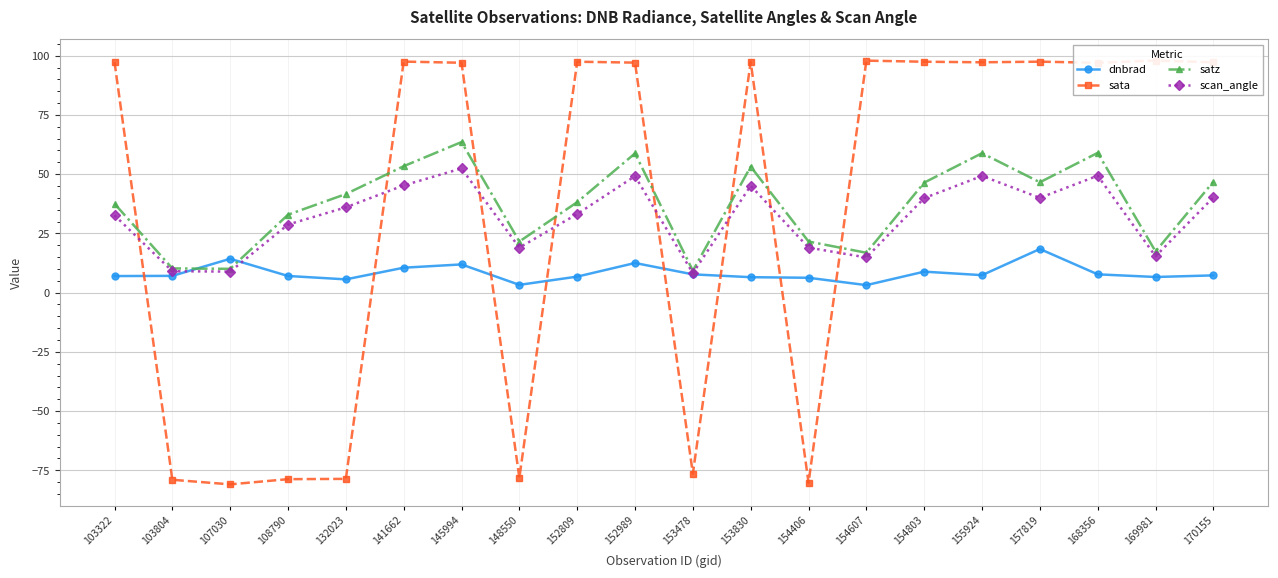

In scan_angle, how many points are lower than both neighbors (excluding endpoints)?

6